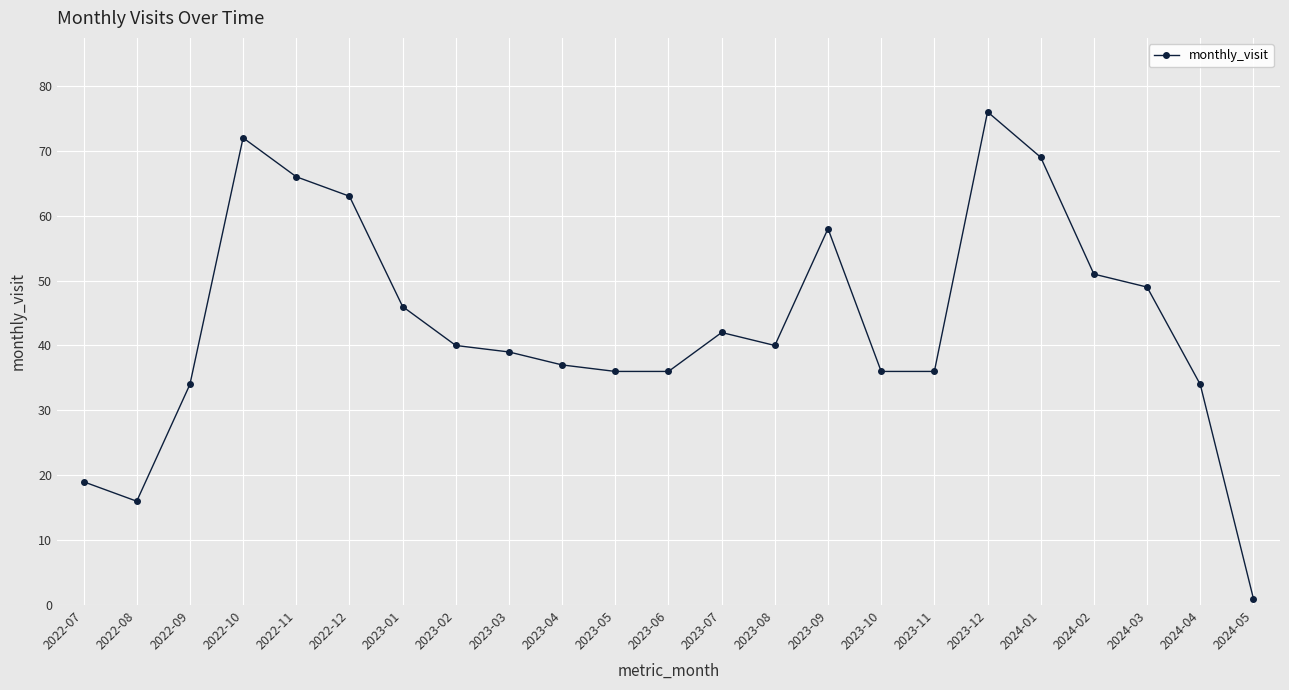

What is the difference between the values at 2022-10 and 2023-12?

4